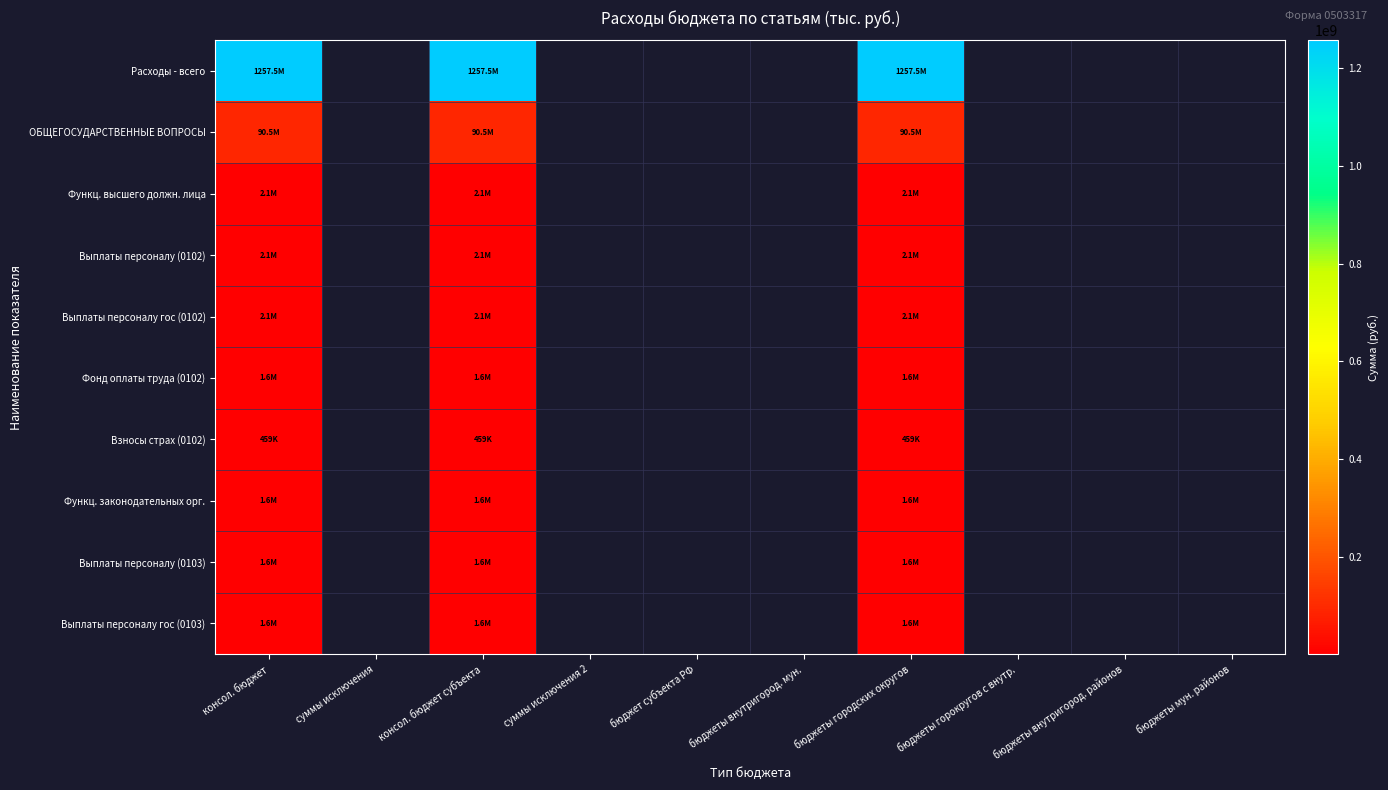

How many series are shown in this chart?

10